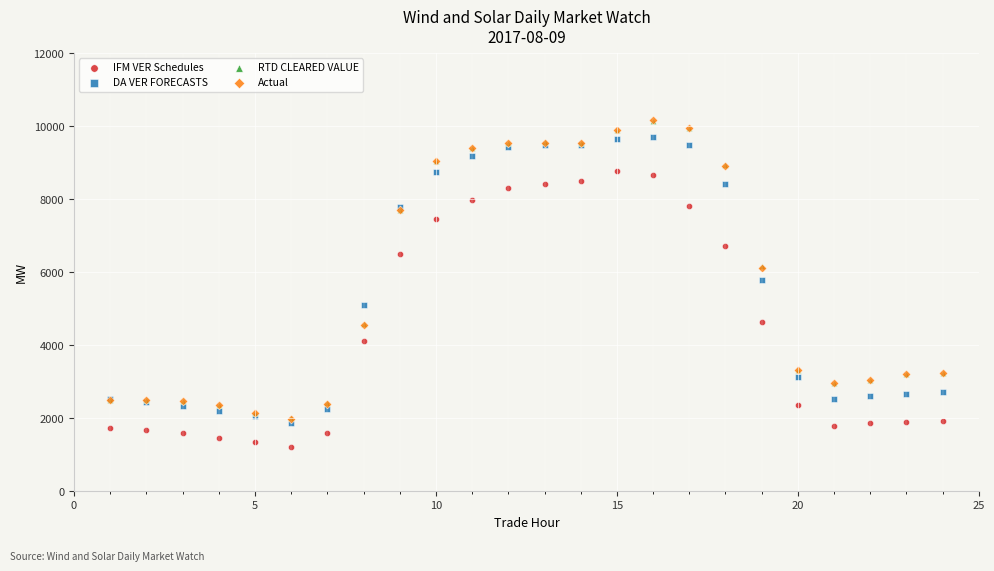

What are all the series names shown in the legend?

IFM VER Schedules, DA VER FORECASTS, RTD CLEARED VALUE, Actual